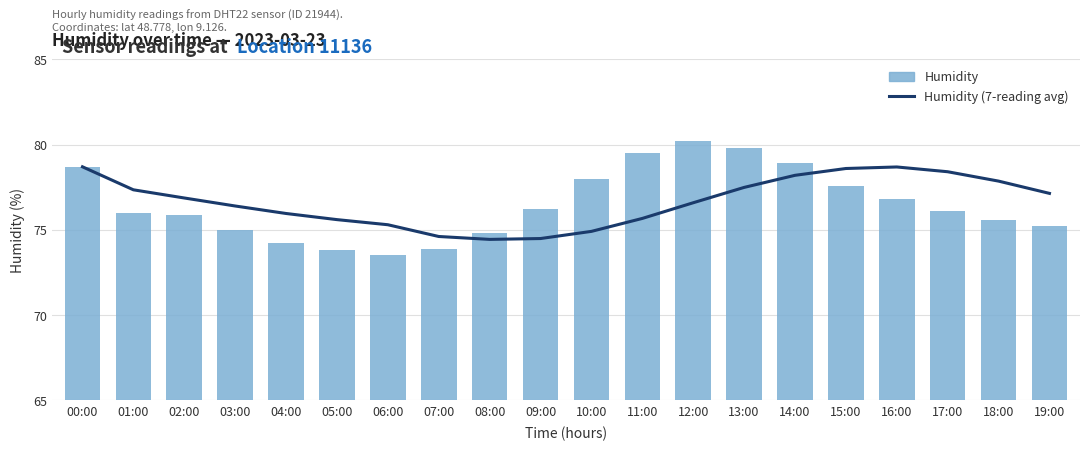

What is the spread (max minus min) of values at 19:00?

1.9